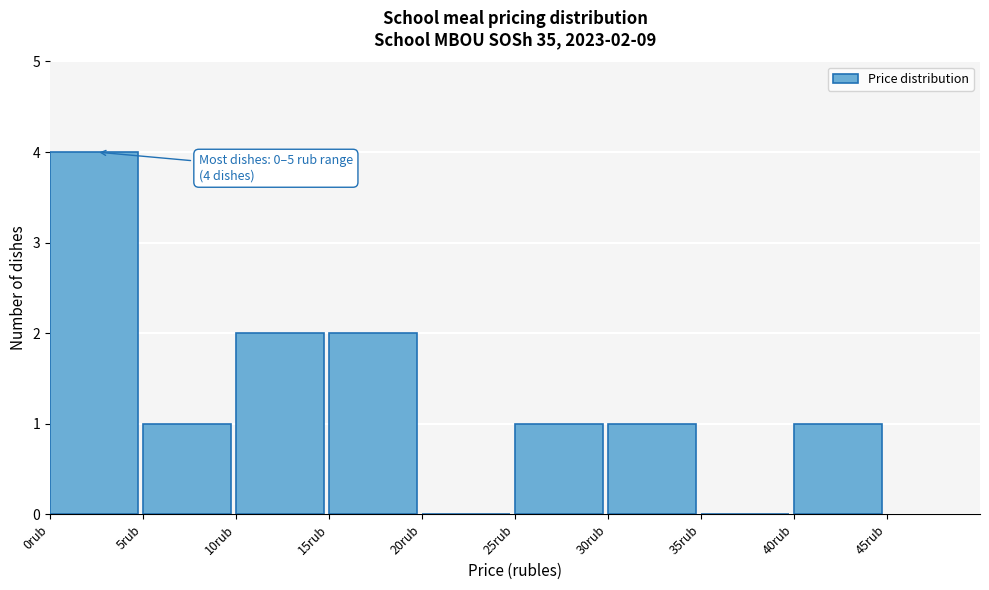

Over which range of the x-axis is the bar tallest?

0 to 5